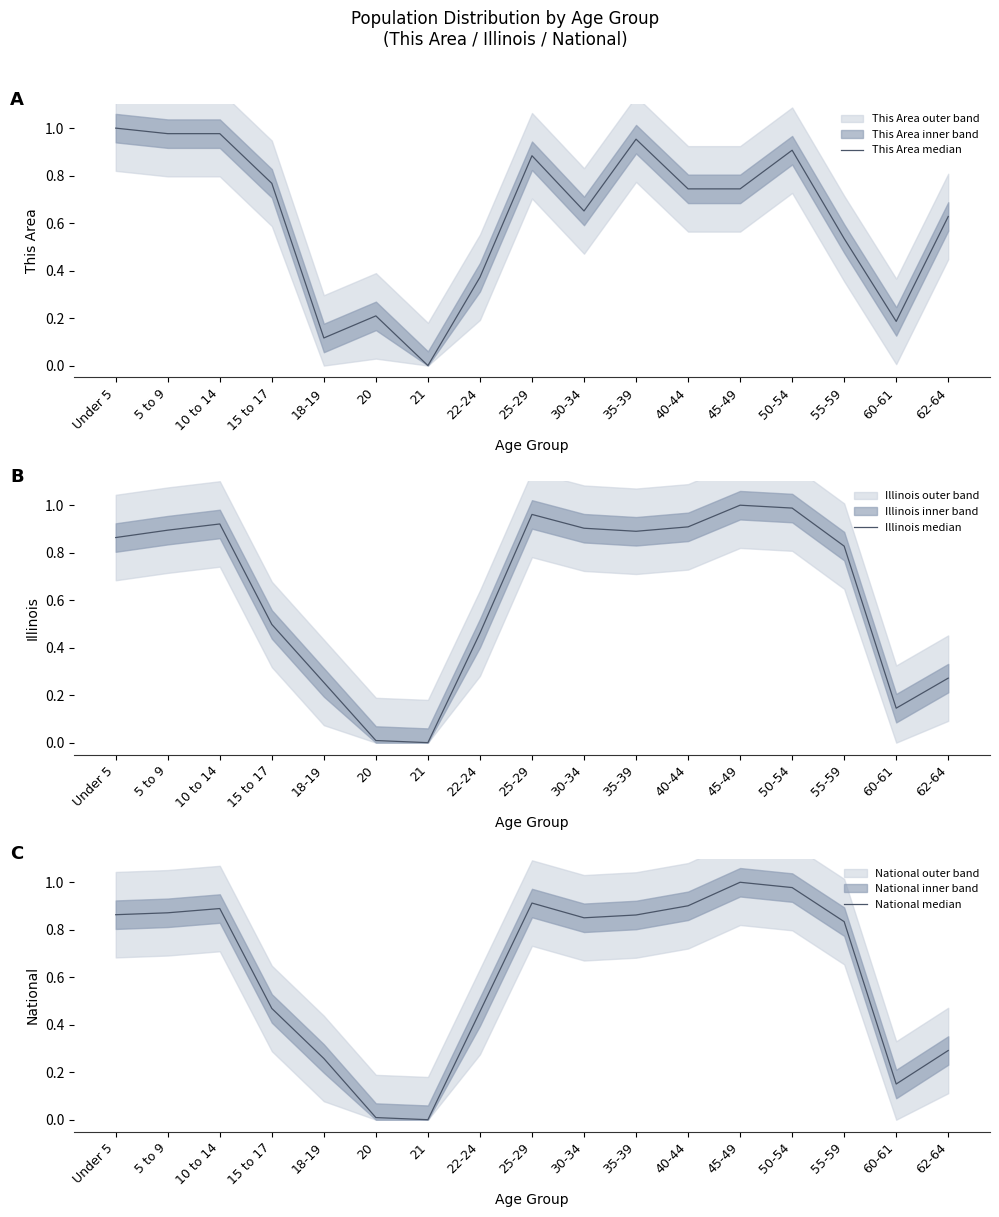

In National median, how many points are higher than both neighbors (excluding endpoints)?

3